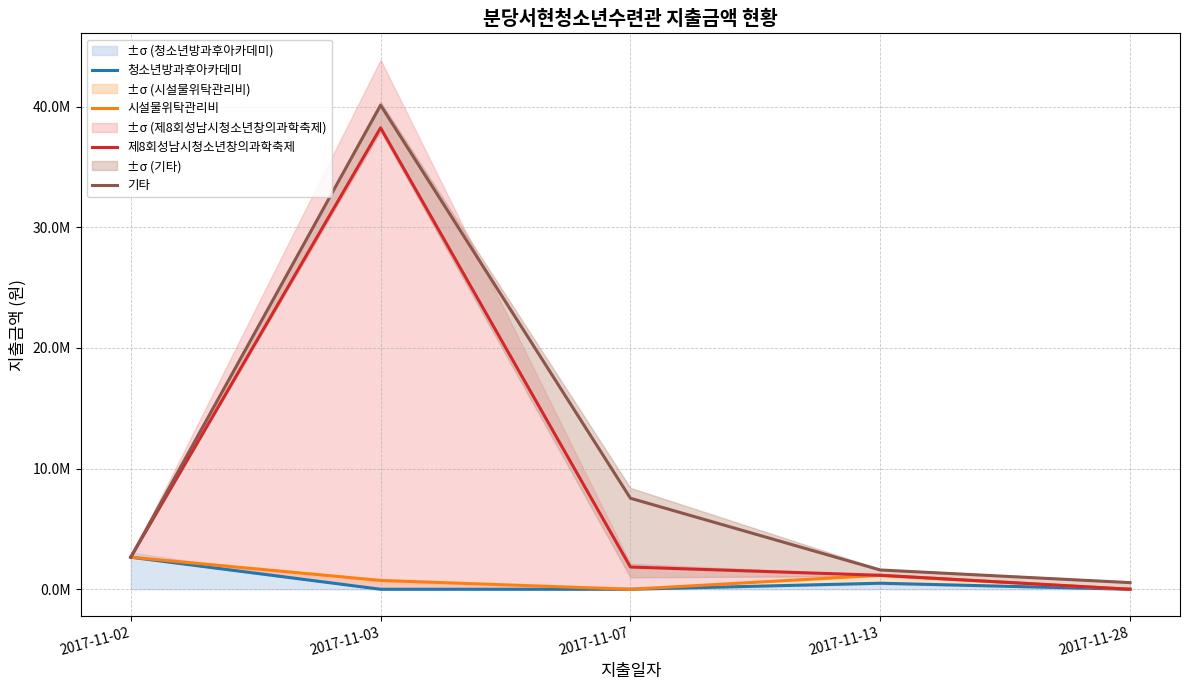

True or false: 제8회성남시청소년창의과학축제 and 시설물위탁관리비 intersect in this chart.

False